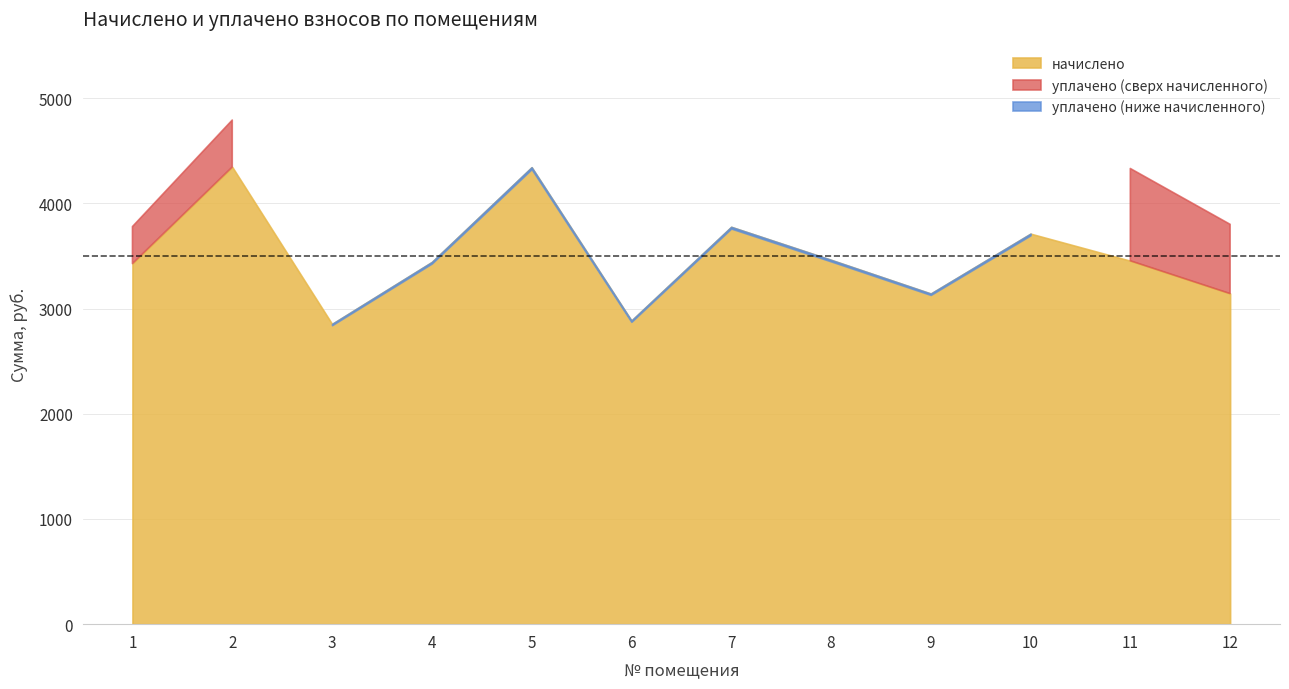

What is the difference between the second highest and minimum values in the уплачено series?

1489.9